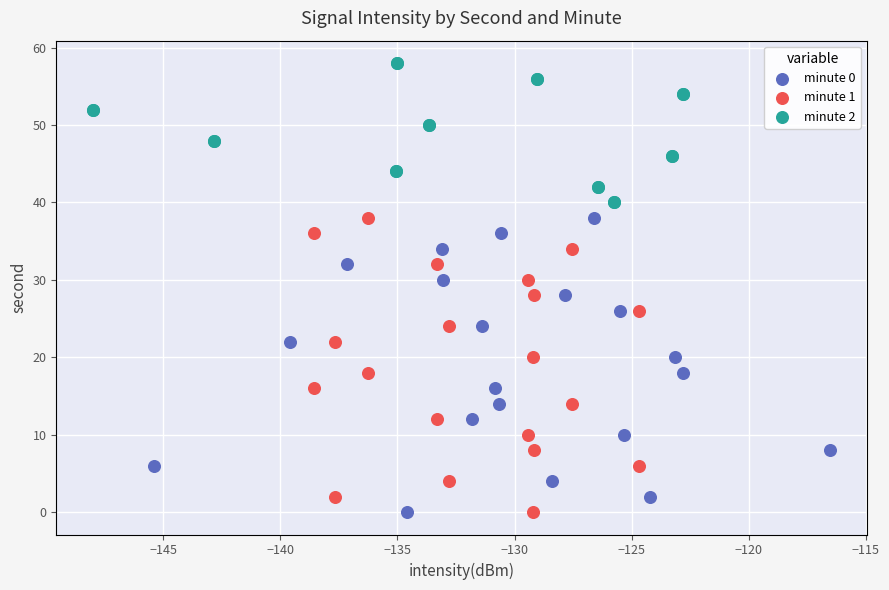

Which series reaches the maximum Y coordinate?

minute 2